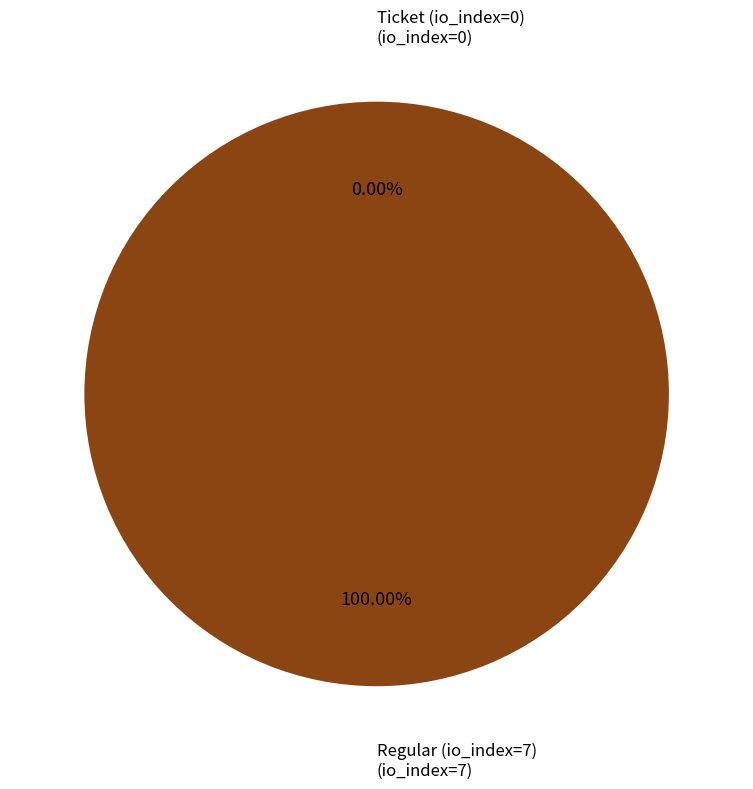

Combined, do Regular (io_index=7) and Ticket (io_index=0) account for over 50%?

Yes